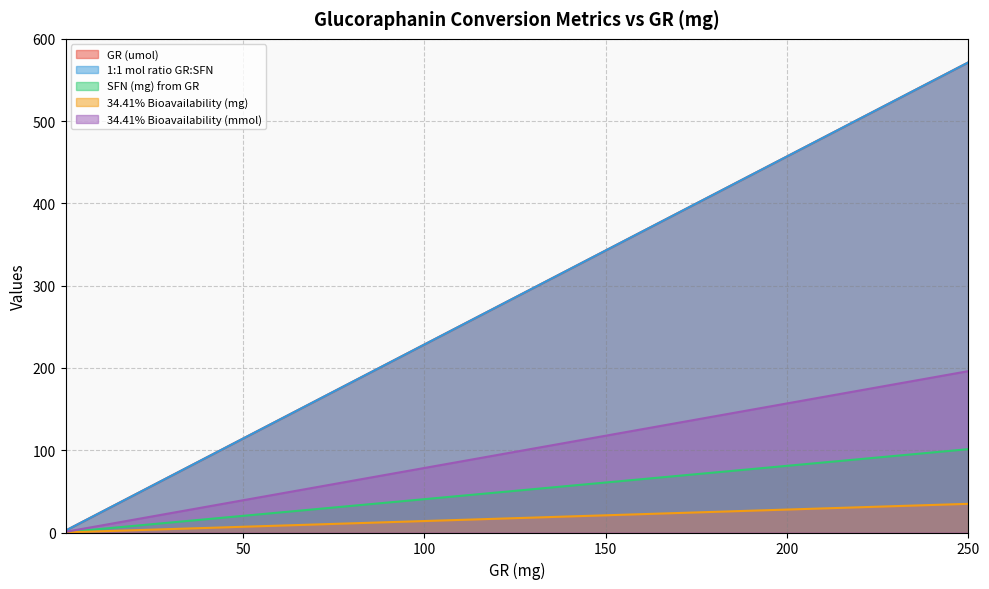

What is the highest value of the 34.41% Bioavailability (mmol) series?

196.1